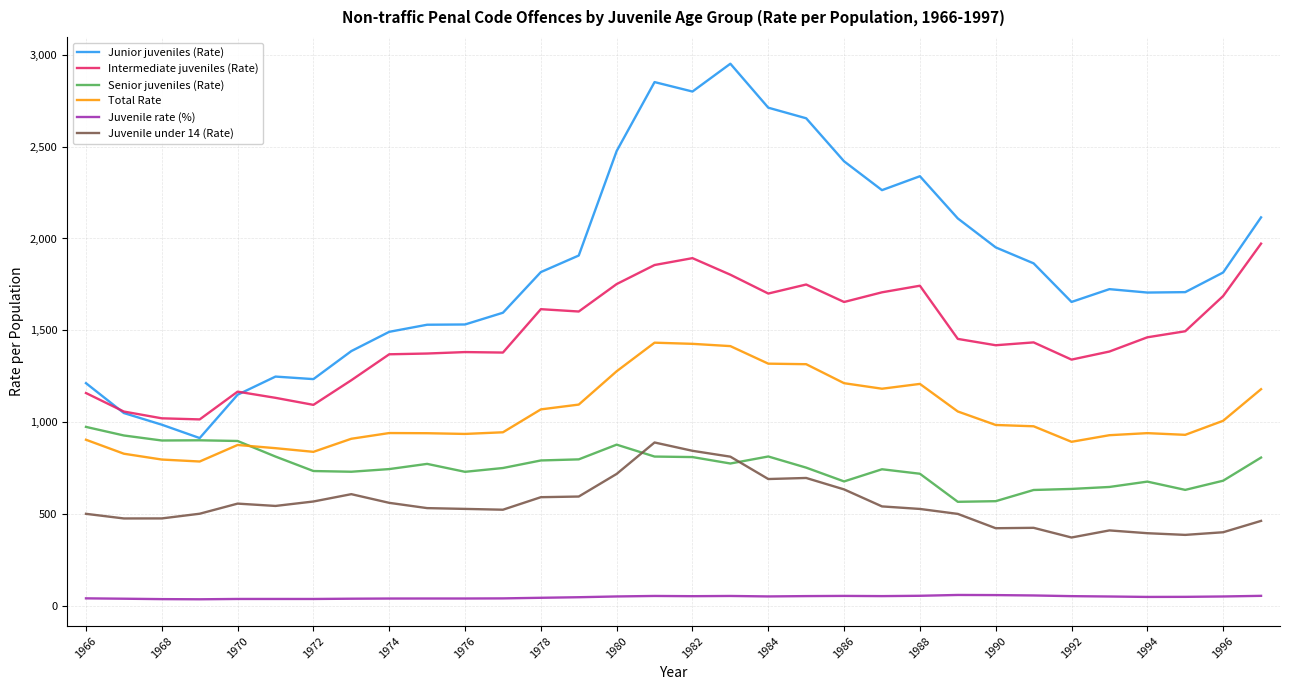

True or false: Junior juveniles (Rate) and Total Rate cross at least once.

False